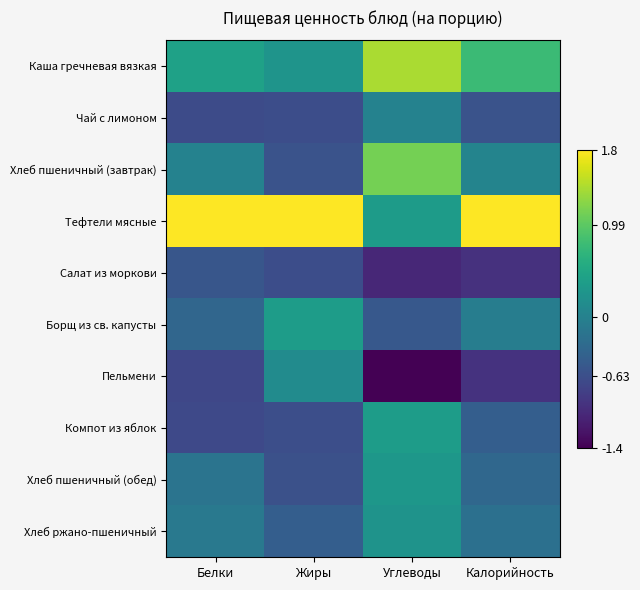

How many series are shown in this chart?

10